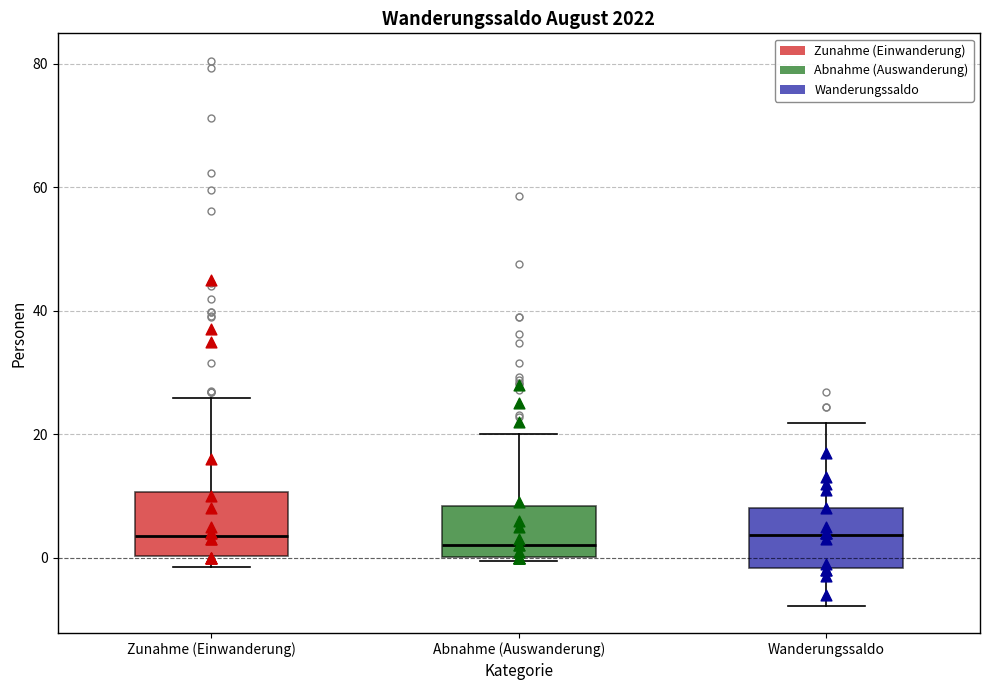

Reading left to right, transcribe this box plot: for each box, give where its median line is, the range the box spans, and where its two whiskers end, as read against the y-axis. The values are not printed on the chart, so give them approximately, as read against the axis.

Zunahme (Einwanderung): median 4, box 0 to 10, whiskers -2 to 26
Abnahme (Auswanderung): median 2, box 0 to 8, whiskers 0 (just below the box's lower edge) to 20
Wanderungssaldo: median 4, box -2 to 8, whiskers -8 to 22